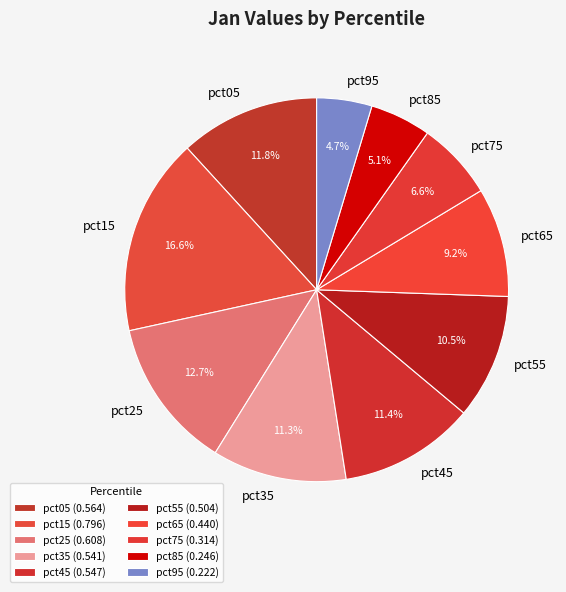

Between pct95 and pct35, which is larger?

pct35